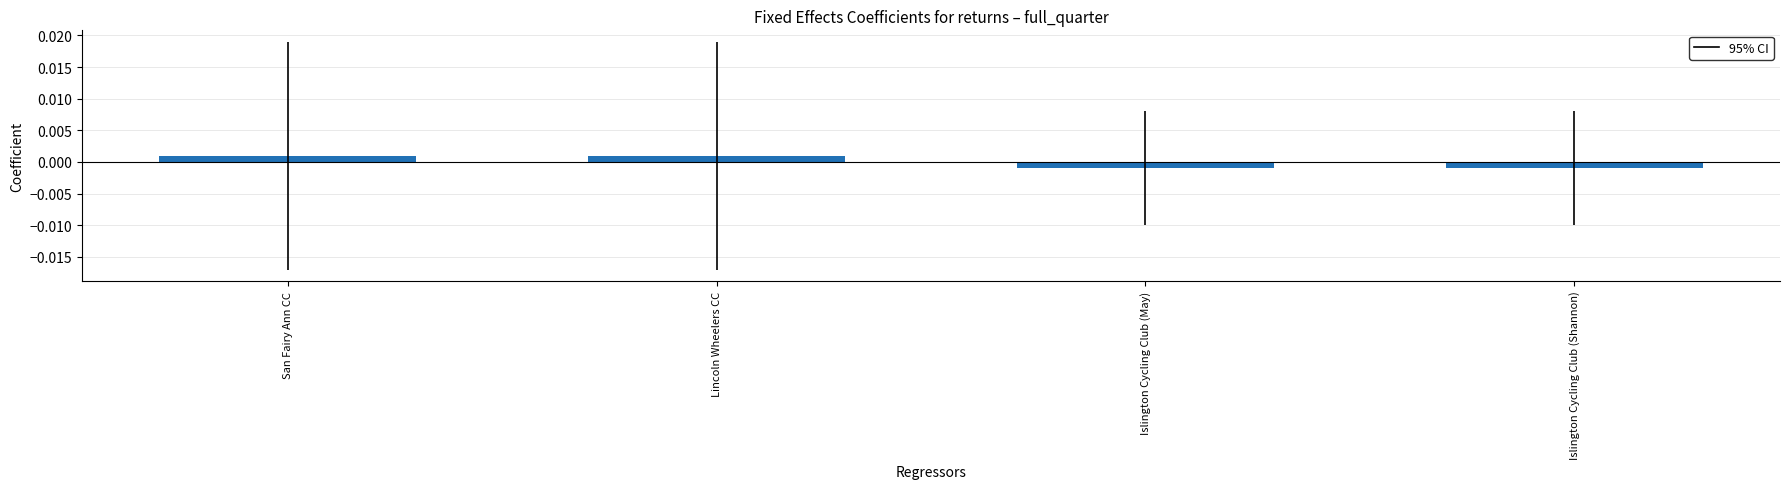

What is the label of the 3rd bar from the right?

Lincoln Wheelers CC